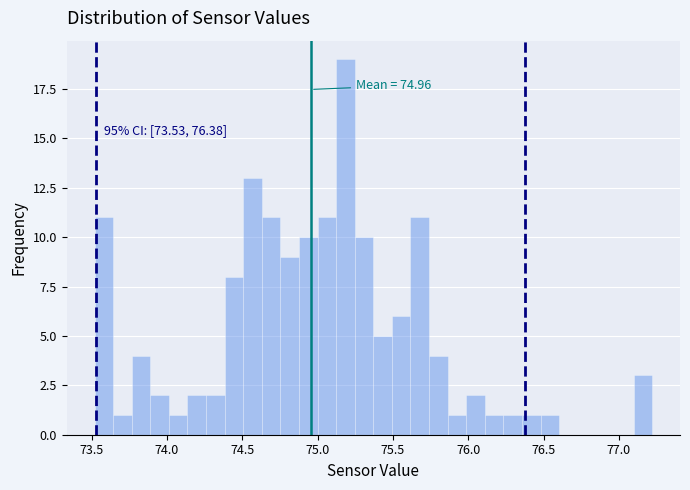

Around what value on the x-axis is the tallest bar? Give the approximate position of its centre, as read against the axis.

75.20